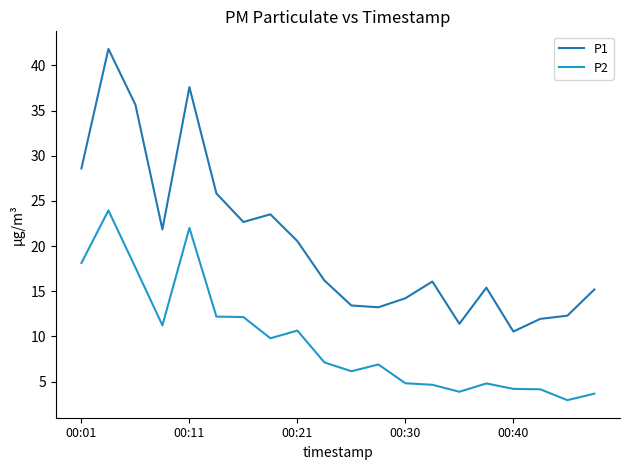

Which series has the widest spread of values?

P1